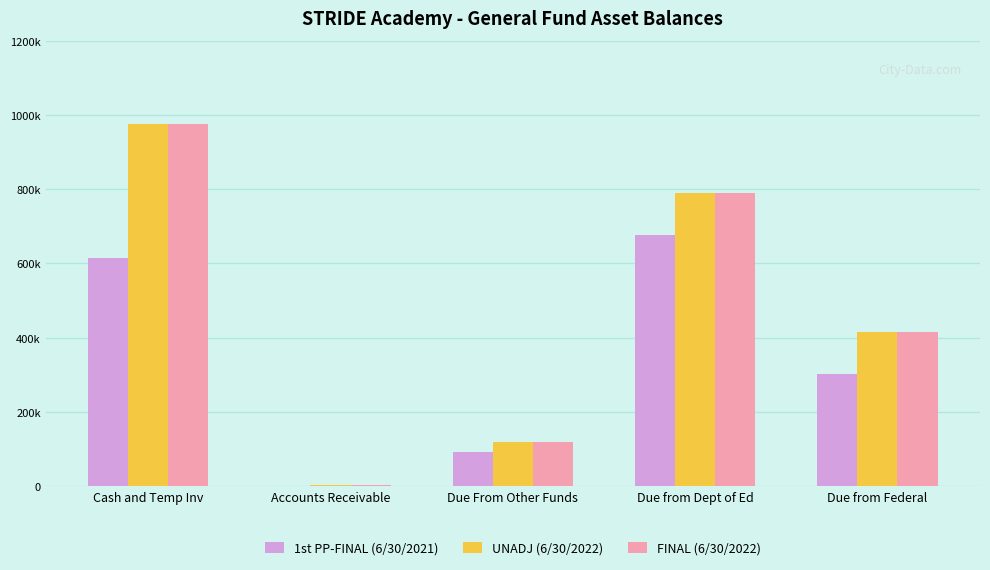

Is the value of FINAL (6/30/2022) at Accounts Receivable greater than the value of 1st PP-FINAL (6/30/2021) at Cash and Temp Inv?

No